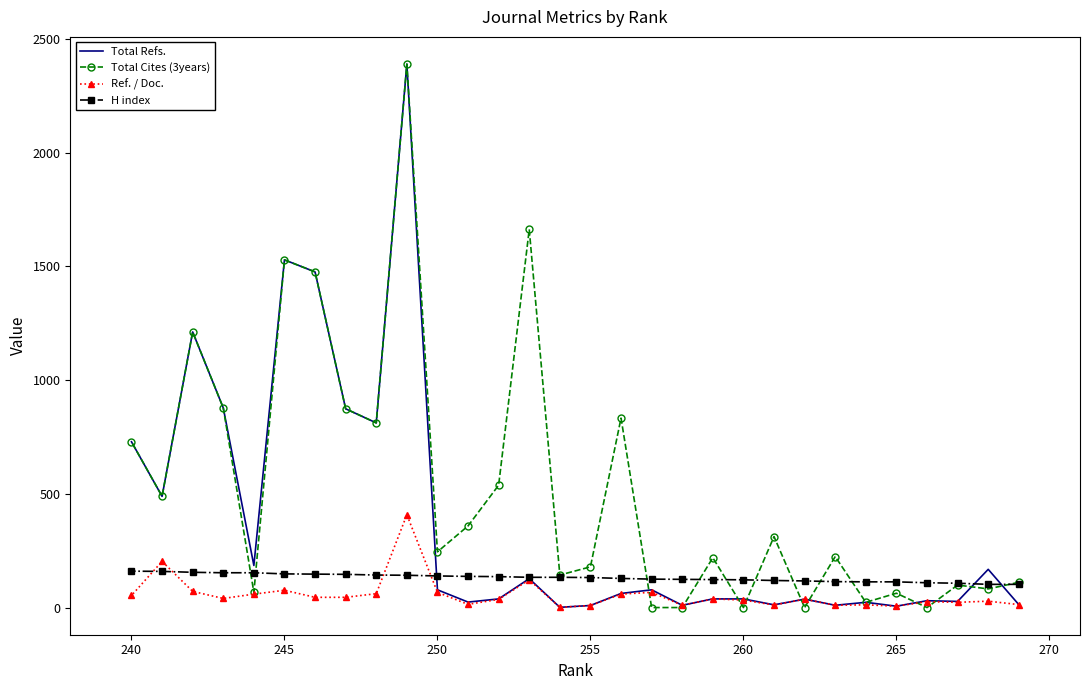

What is the difference between the maximum and minimum values in the Total Cites (3years) series?

2390